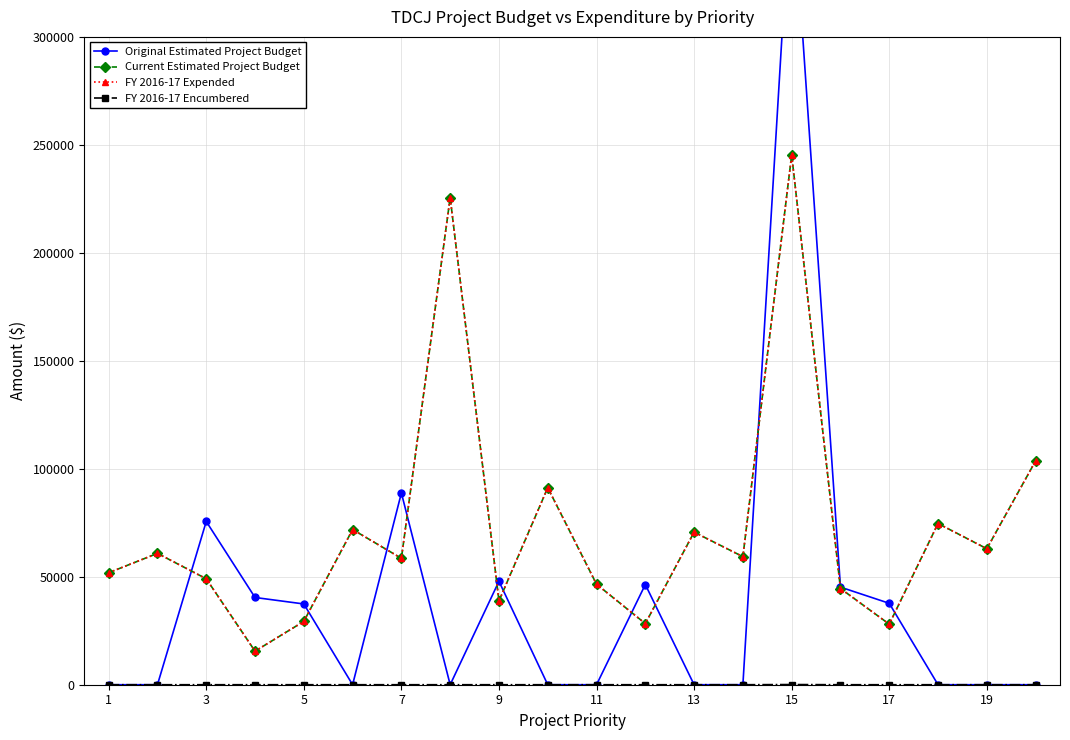

Reading left to right, transcribe all the data shown in this chart.

Original Estimated Project Budget: 0.0	0.0	75600.0	40400.0	37400.0	0.0	88800.0	0.0	47900.0	0.0	0.0	46400.0	0.0	0.0	374900.0	45200.0	37700.0	0.0	0.0	0.0
Current Estimated Project Budget: 51856.4	60818.0	49064.5	15535.3	29322.3	71864.5	58531.9	225544.5	38793.4	91235.0	46544.4	28310.3	70655.0	59307.4	245329.6	44550.1	28038.0	74655.2	62975.7	103659.6
FY 2016-17 Expended: 51856.4	60818.0	49064.5	15535.3	29322.3	71864.5	58531.9	225544.5	38793.4	91235.0	46544.4	28310.3	70655.0	59307.4	245248.3	44550.1	28038.0	74655.2	62975.7	103659.6
FY 2016-17 Encumbered: 0.0	0.0	0.0	0.0	0.0	0.0	0.0	0.0	0.0	0.0	0.0	0.0	0.0	0.0	81.4	0.0	0.0	0.0	0.0	0.0